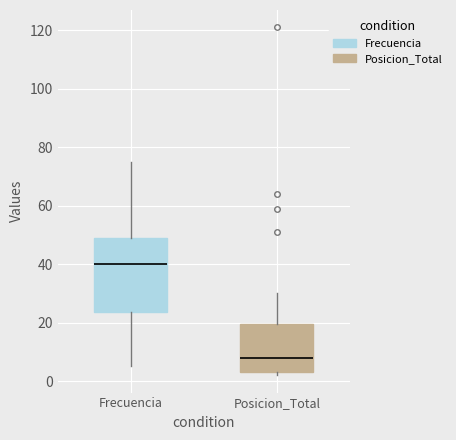

Reading left to right, transcribe this box plot: for each box, give where its median line is, the range the box spans, and where its two whiskers end, as read against the y-axis. The values are not printed on the chart, so give them approximately, as read against the axis.

Frecuencia: median 40, box 24 to 50, whiskers 6 to 76
Posicion_Total: median 8, box 4 to 20, whiskers 2 to 30